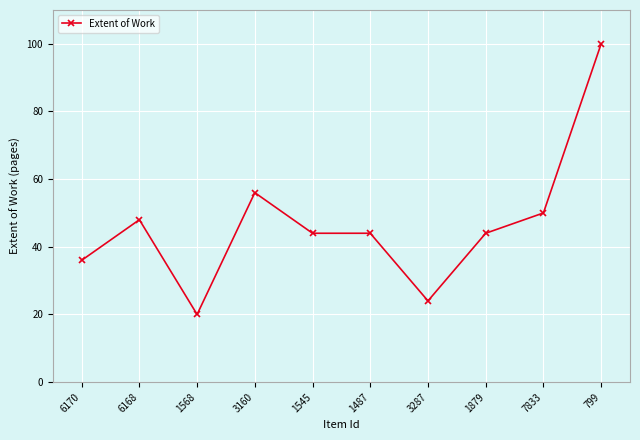

Which category has the highest value across all series?

799